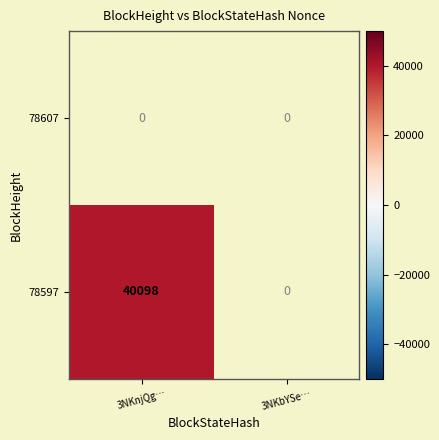

True or false: 78597 has a value of 40098 at 3NKnjQg….

True